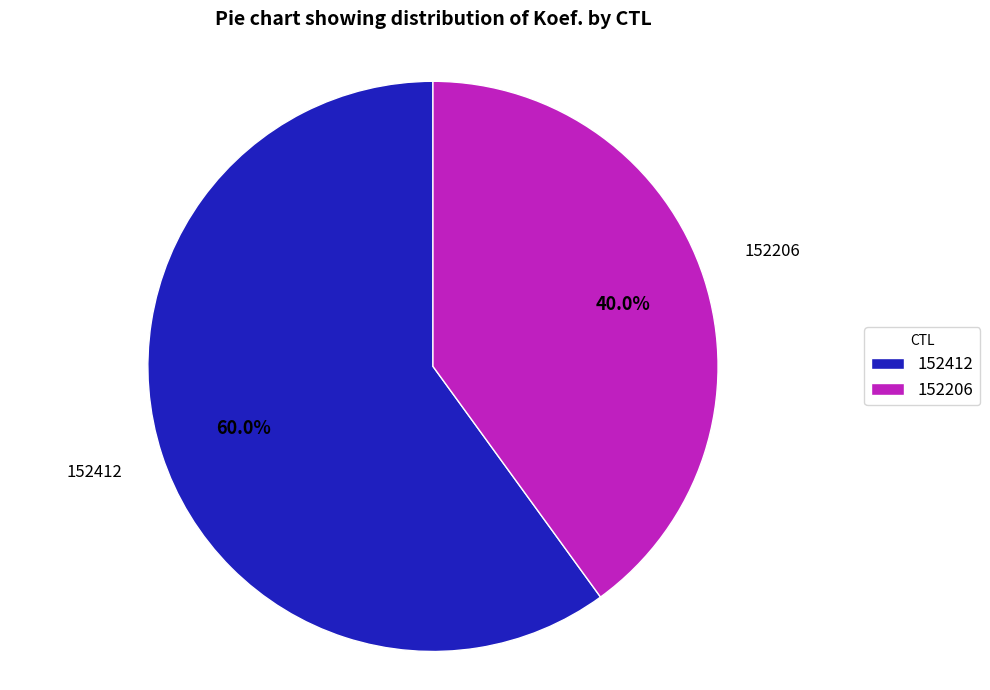

What percentage is NOT represented by 152206?

60.0%